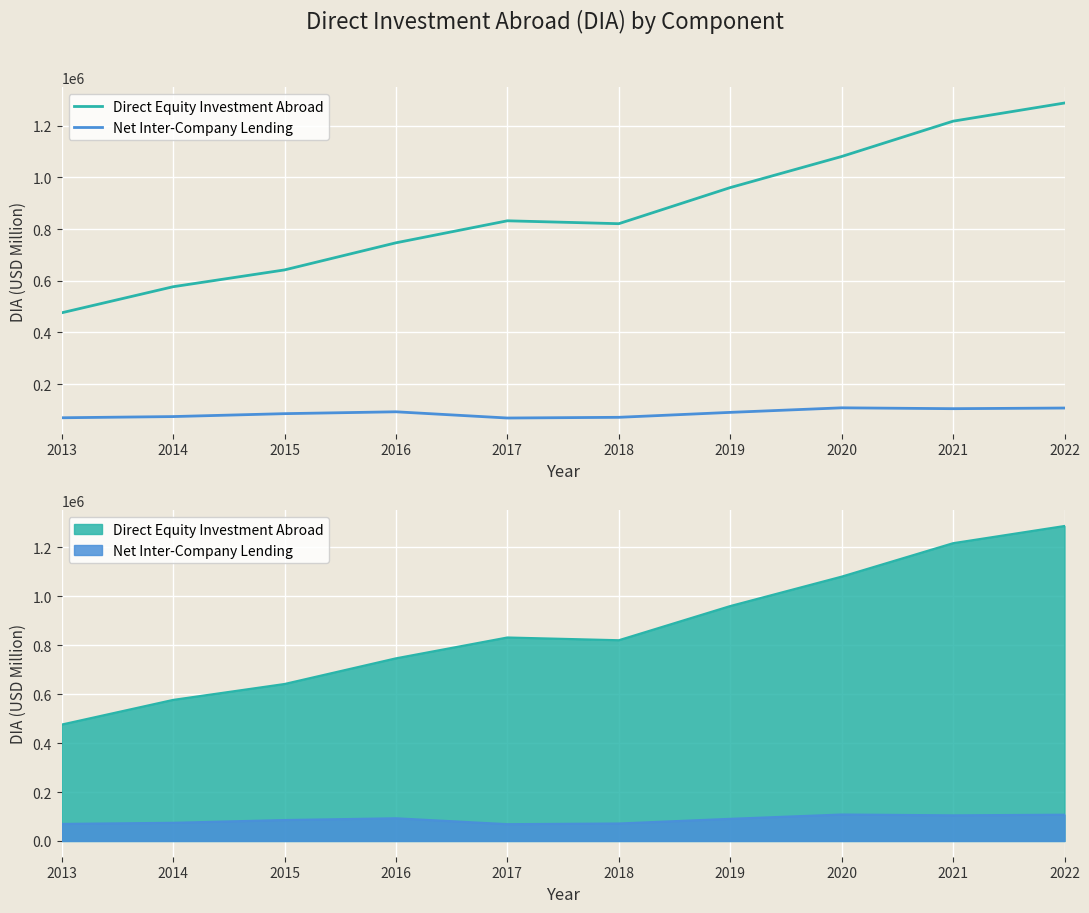

Is it true that Direct Equity Investment Abroad equals 2095028.8 at 2021?

False